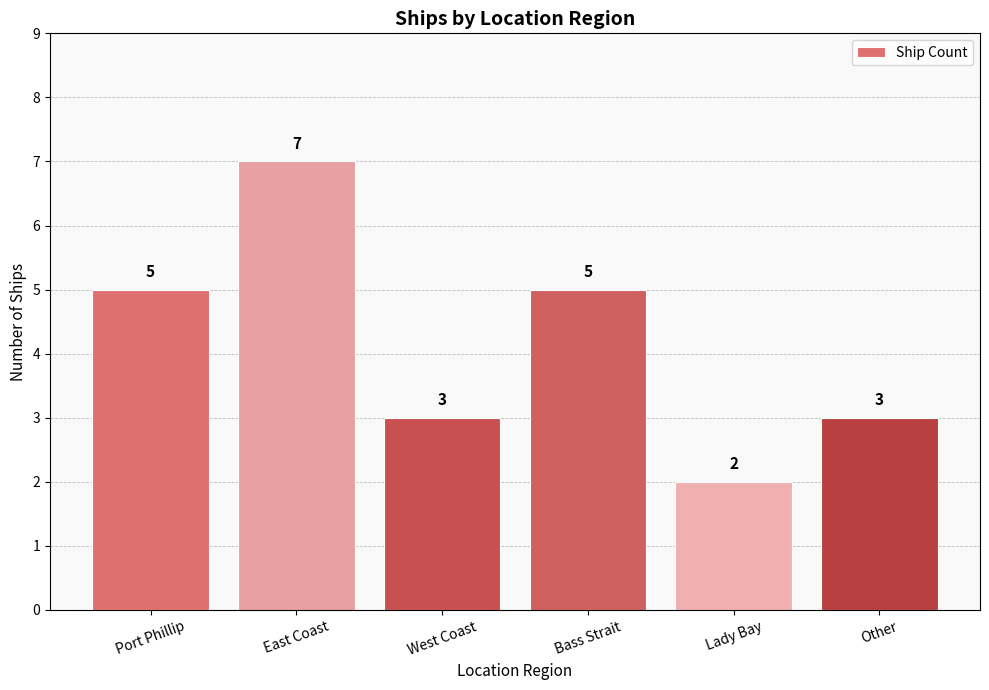

What is the change in value from Bass Strait to Lady Bay?

-3